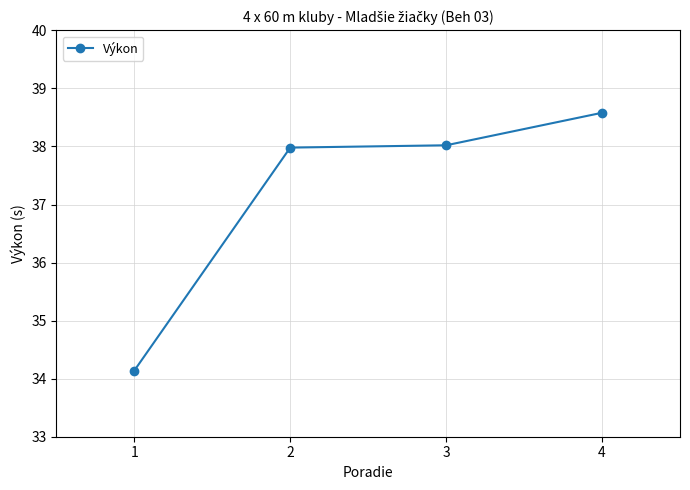

What is the change in value from 2 to 4?

+0.6